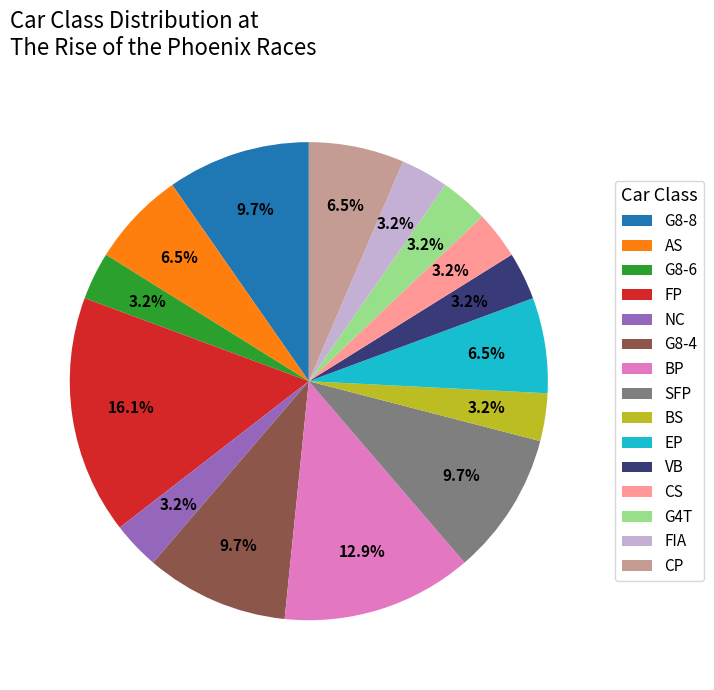

Approximately how many times larger is the value at BP compared to G8-4?

1.3